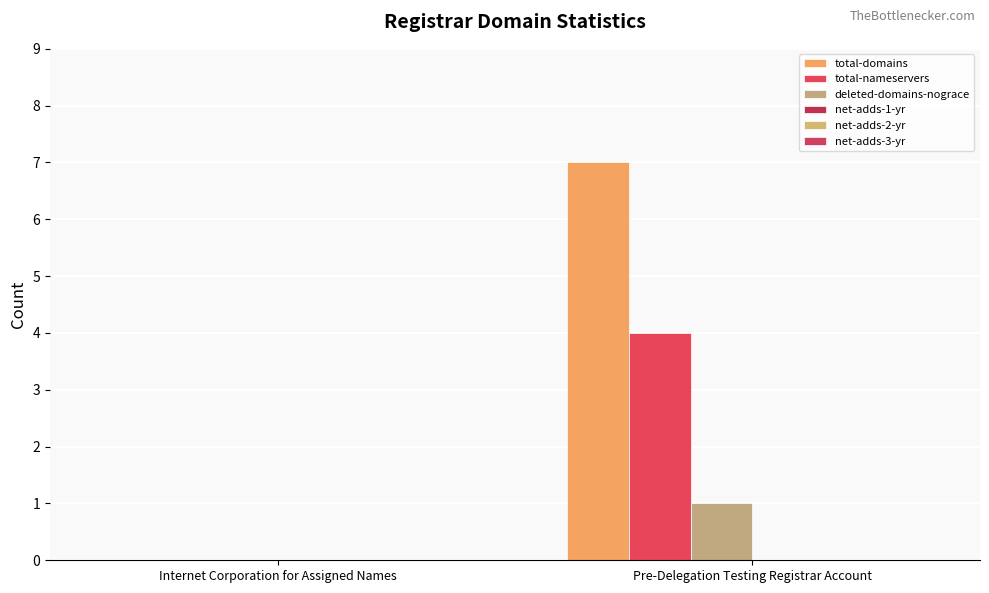

Reading left to right, what are all the values shown in this chart?

total-domains: Internet Corporation for Assigned Names=0	Pre-Delegation Testing Registrar Account=7
total-nameservers: Internet Corporation for Assigned Names=0	Pre-Delegation Testing Registrar Account=4
deleted-domains-nograce: Internet Corporation for Assigned Names=0	Pre-Delegation Testing Registrar Account=1
net-adds-1-yr: Internet Corporation for Assigned Names=0	Pre-Delegation Testing Registrar Account=0
net-adds-2-yr: Internet Corporation for Assigned Names=0	Pre-Delegation Testing Registrar Account=0
net-adds-3-yr: Internet Corporation for Assigned Names=0	Pre-Delegation Testing Registrar Account=0